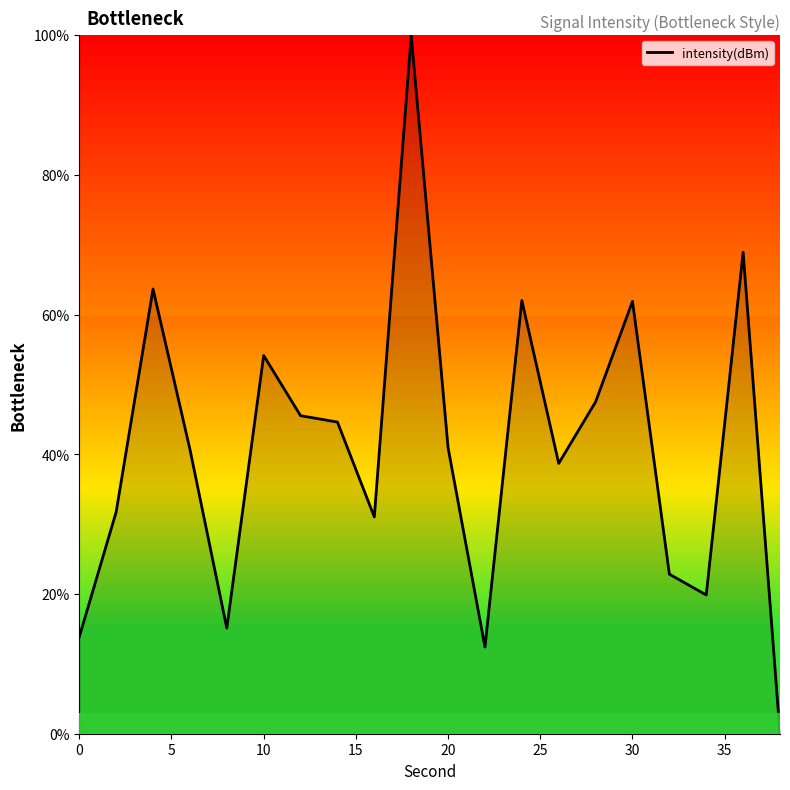

What is the difference between the maximum and minimum values?

100.0